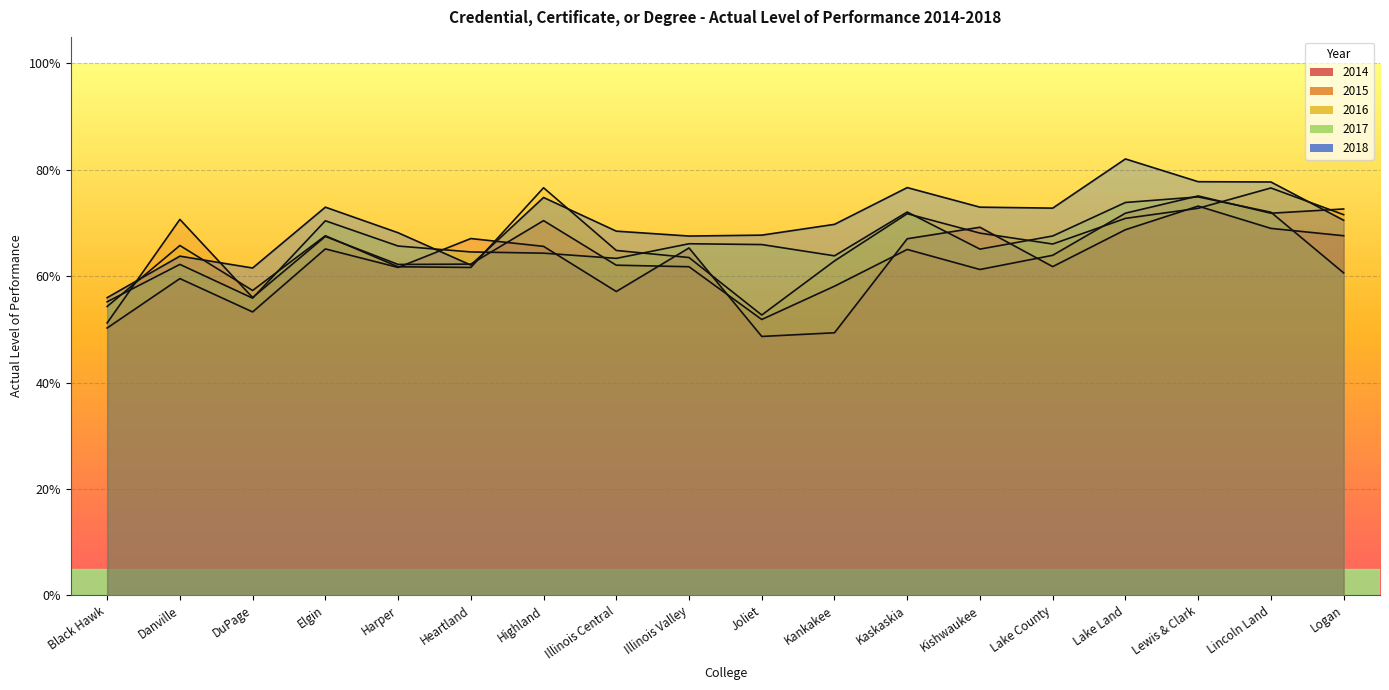

What is the label of the 18th point from the left?

Logan